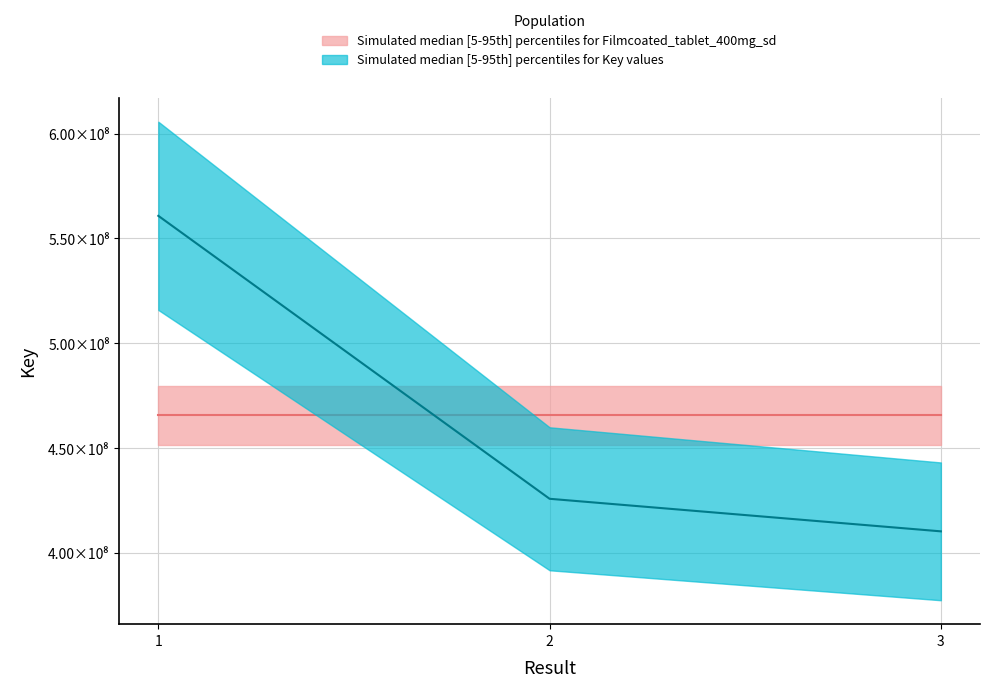

Is it true that the value at 2 is 620619718?

False